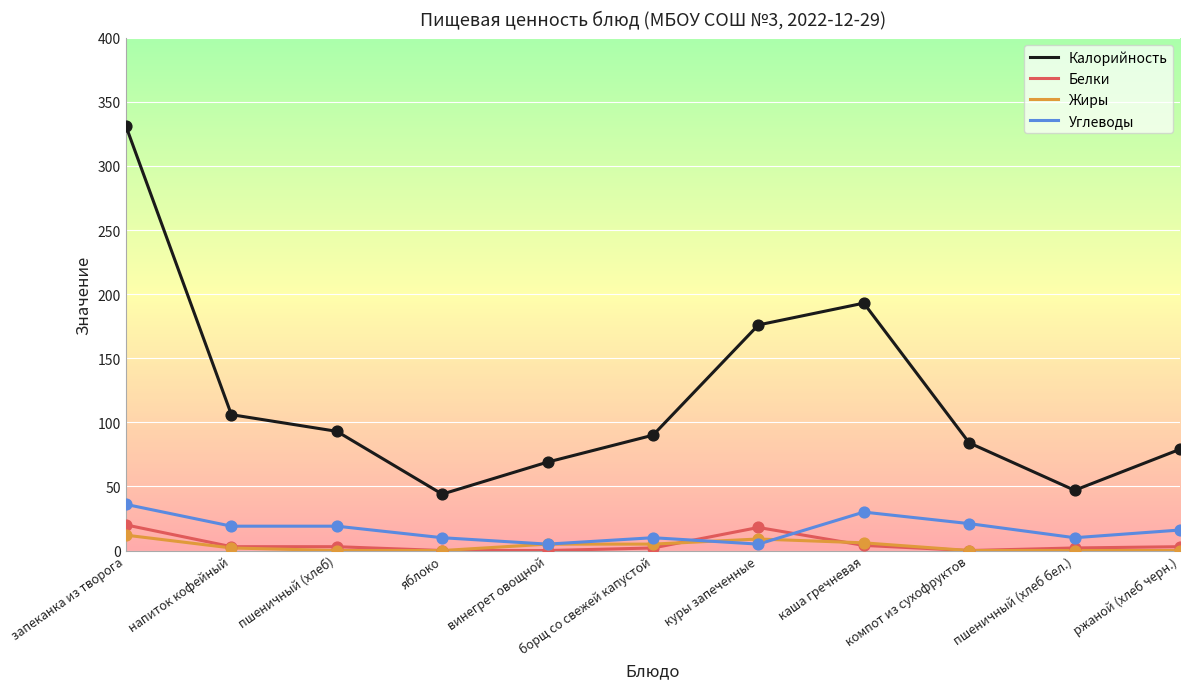

Which series has the largest total across all categories?

Калорийность